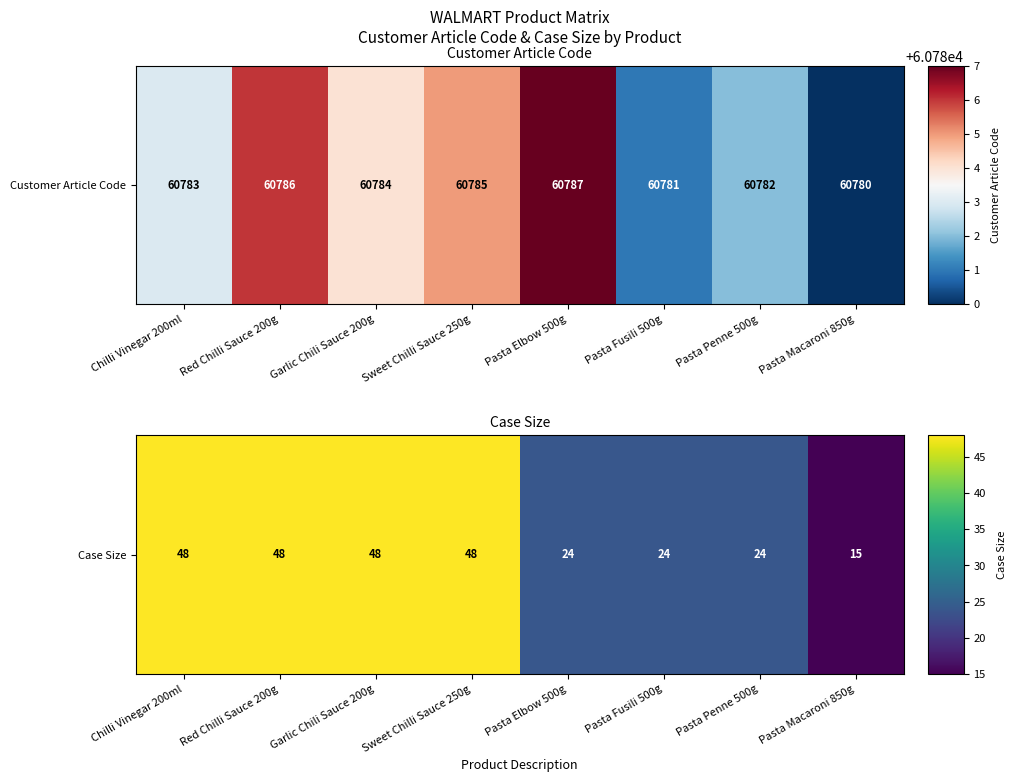

What is the difference between the second highest and second lowest values?

24